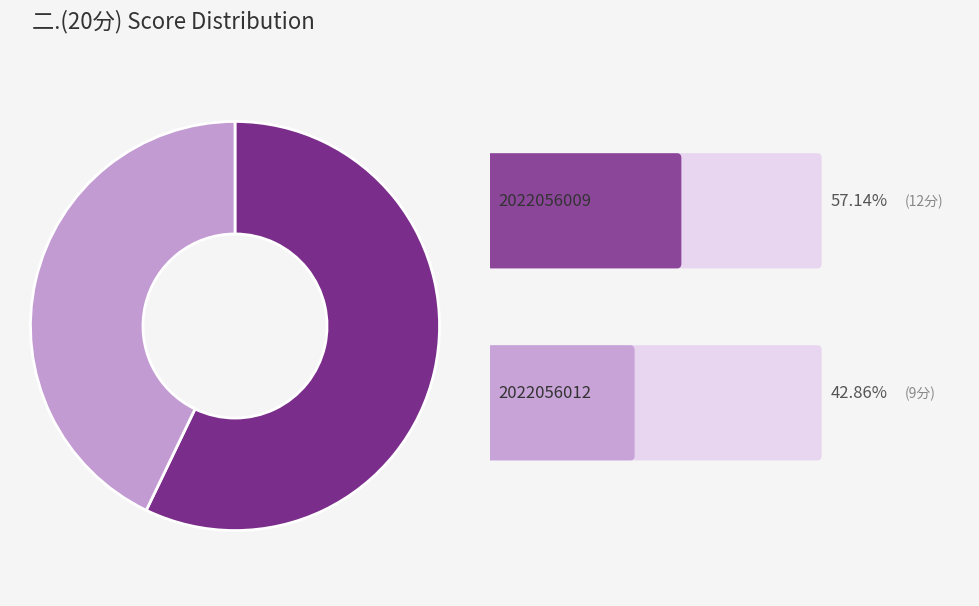

Is there a majority slice in this chart?

Yes